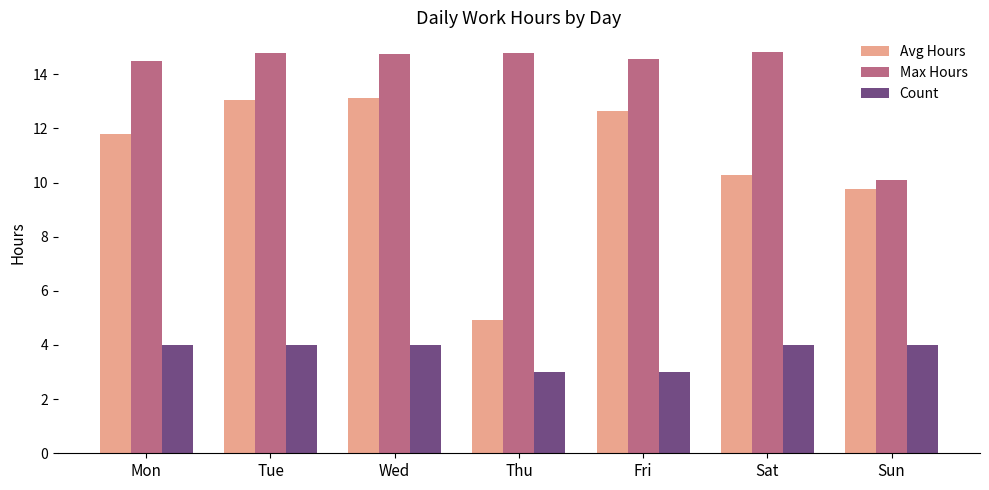

The Avg Hours series shows 17.5 at Sun. True or false?

False